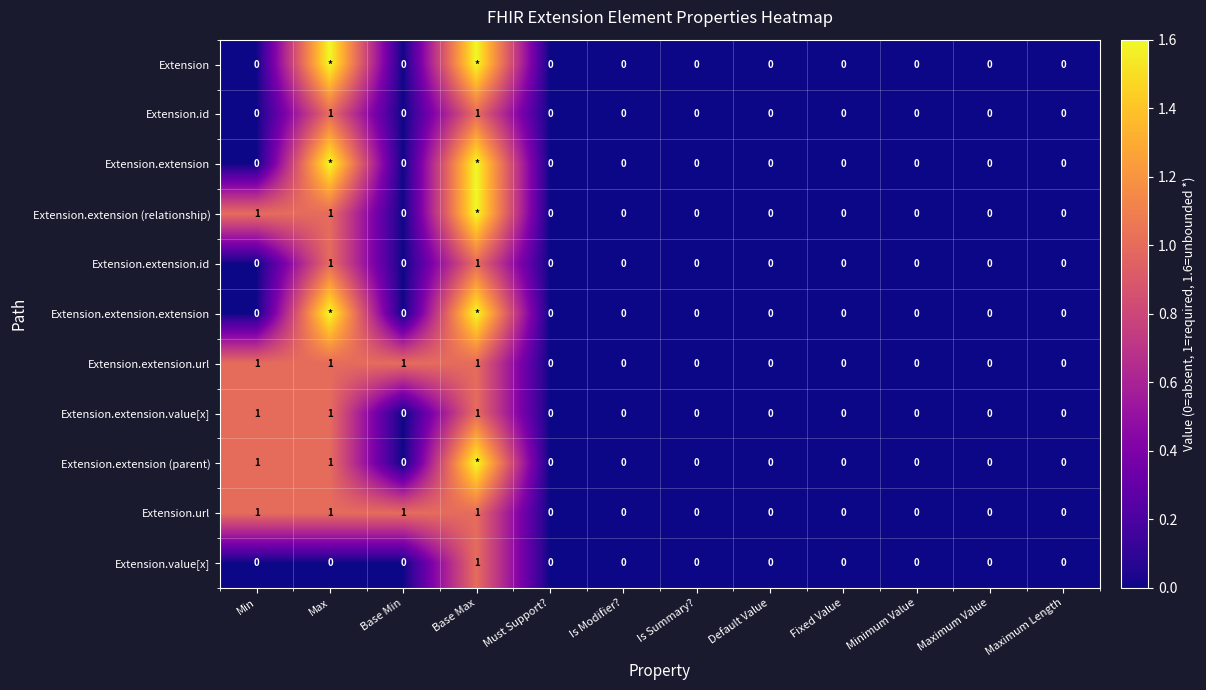

How many Extension.value[x] values are between 0 and 1?

12